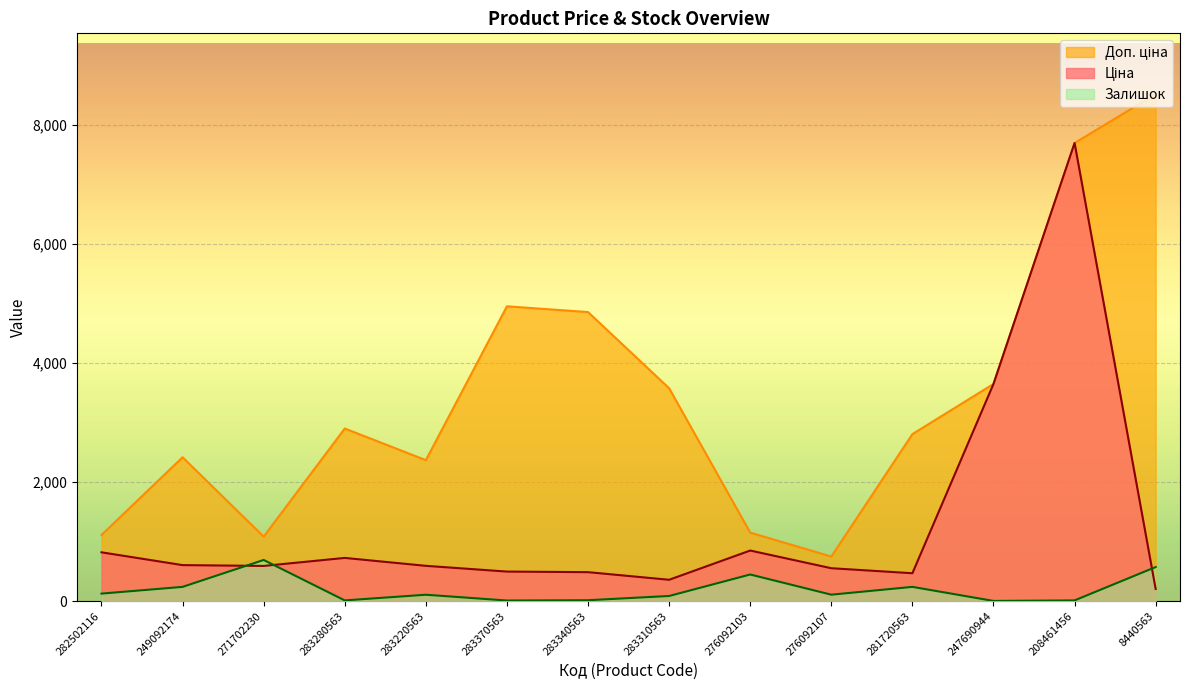

How many interior local valleys does the Ціна series have?

3